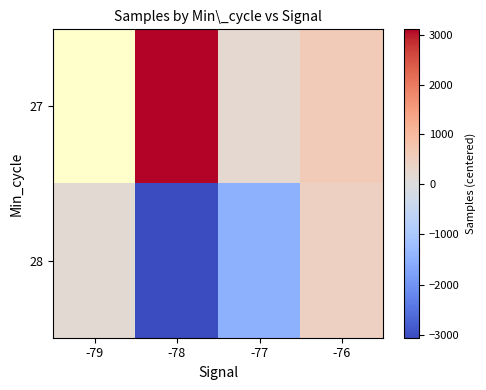

How many positive values does the row_0 series have?

3